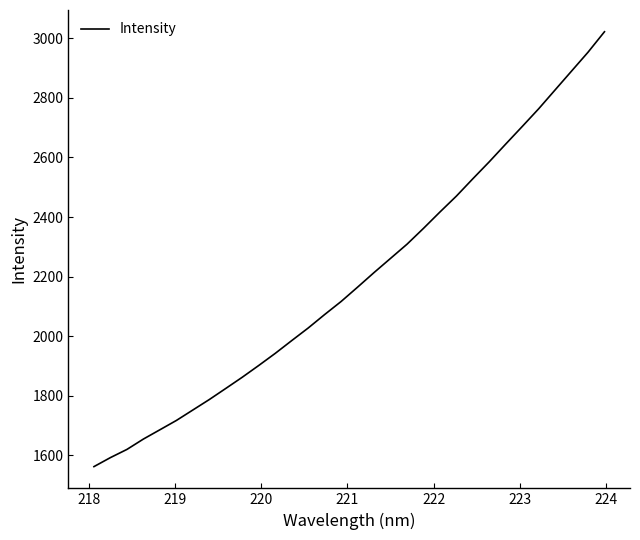

What is the difference between the maximum and minimum values?

1460.1